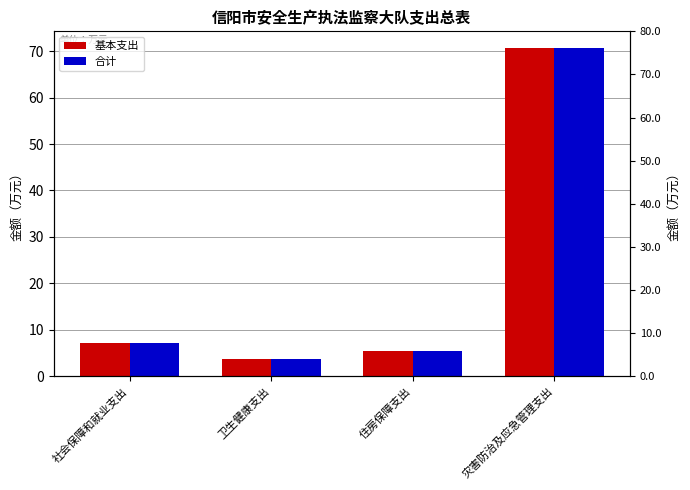

The 基本支出 series shows 3.5 at 社会保障和就业支出. True or false?

False